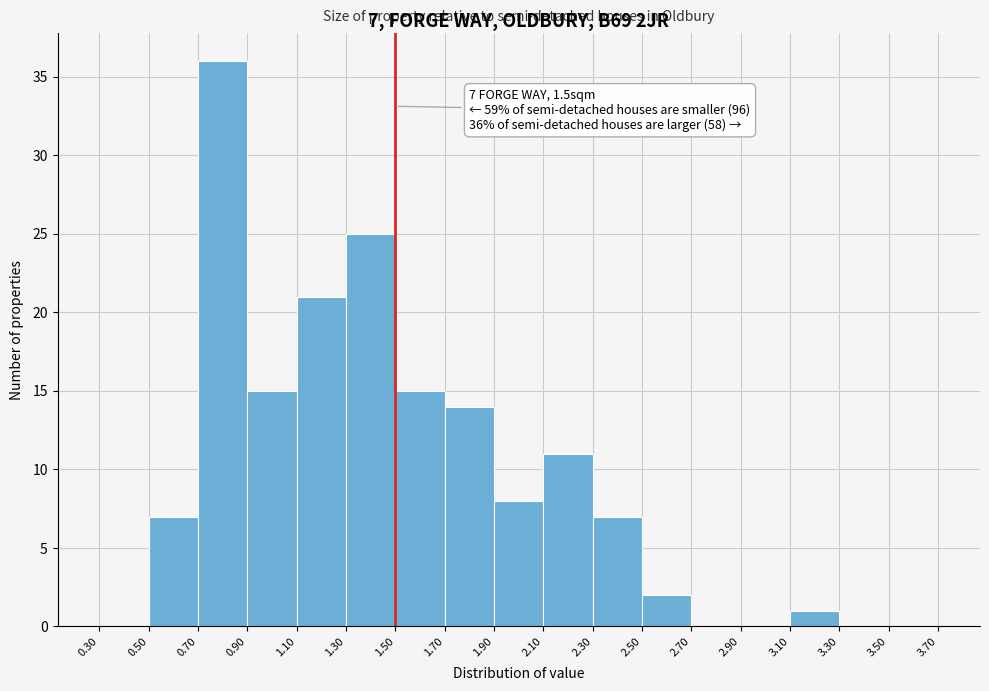

Over which range of the x-axis is the bar tallest?

0.70 to 0.90